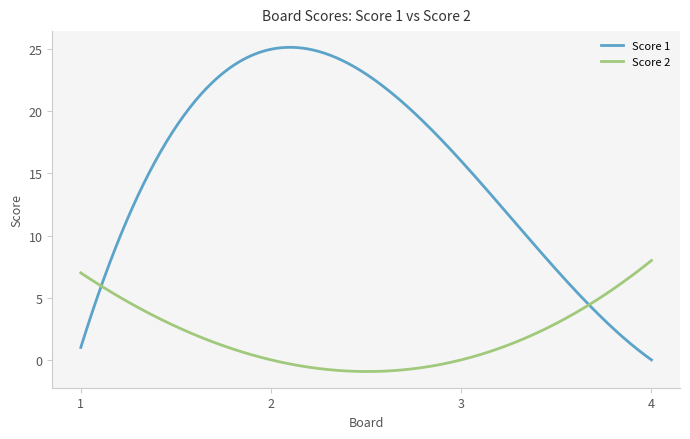

Which series has the largest total across all categories?

Score 1